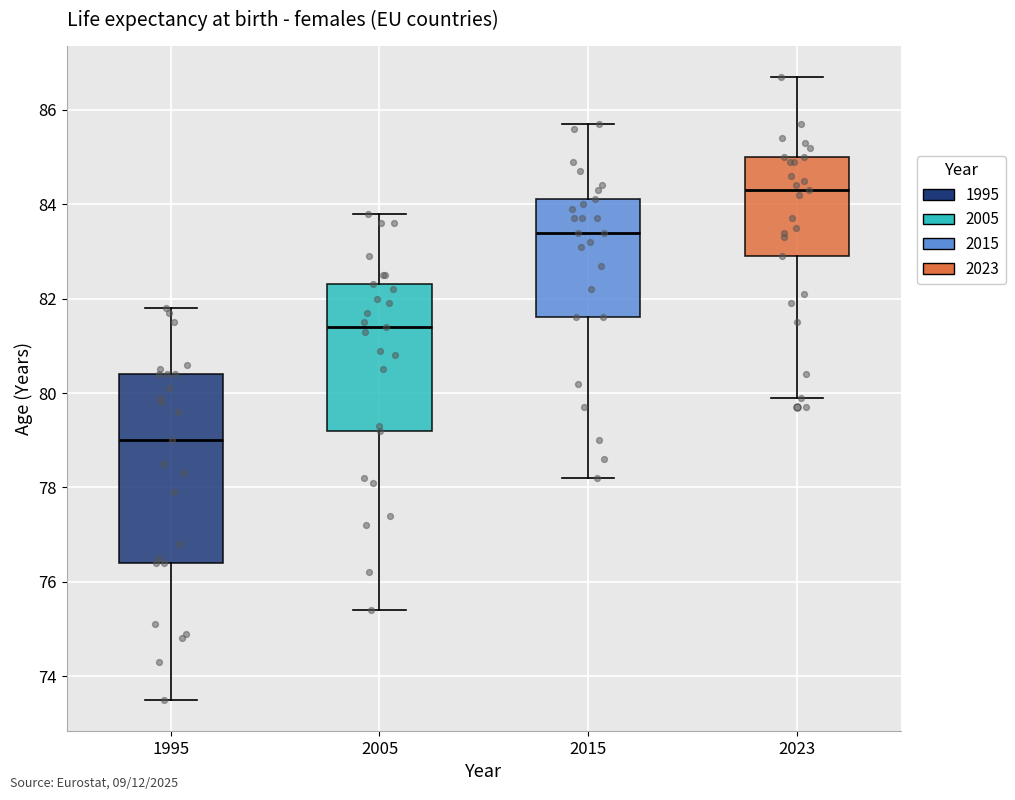

Which box's median line is the highest?

2023